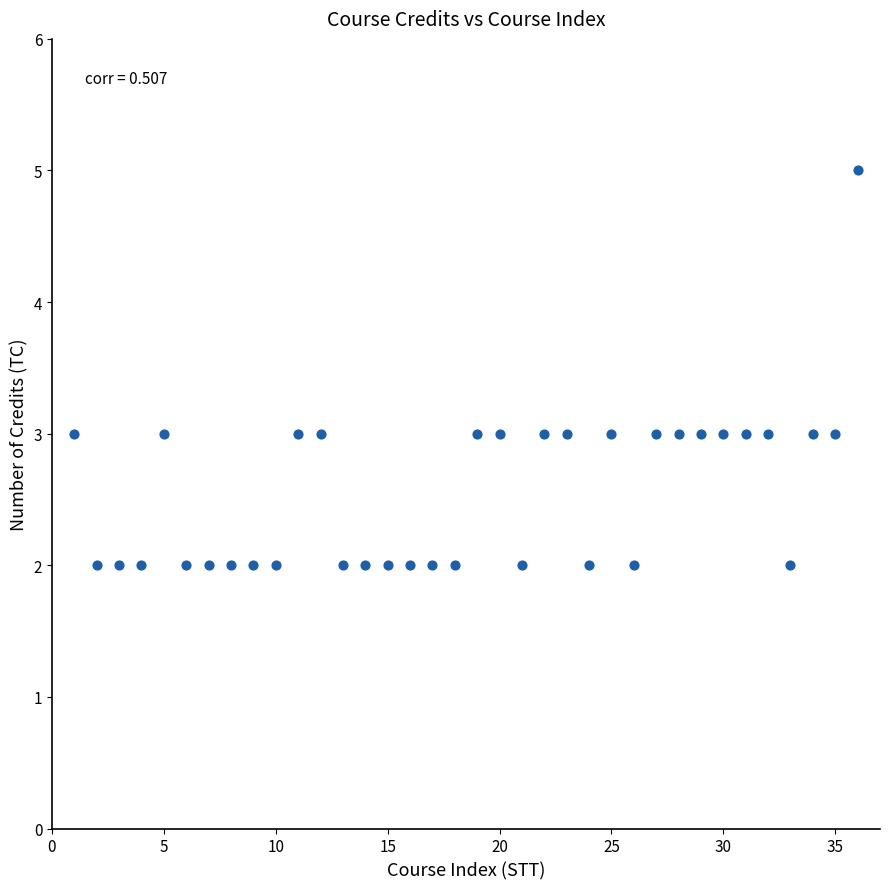

What is the range of Y values (max minus min)?

3